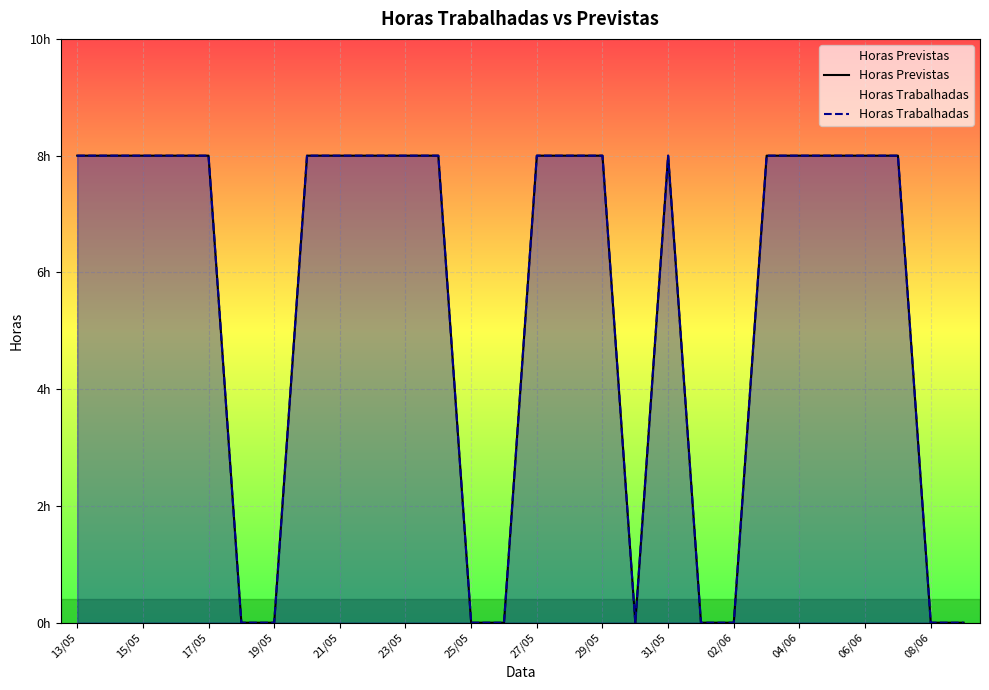

What are all the series names shown in the legend?

Horas Previstas, Horas Trabalhadas